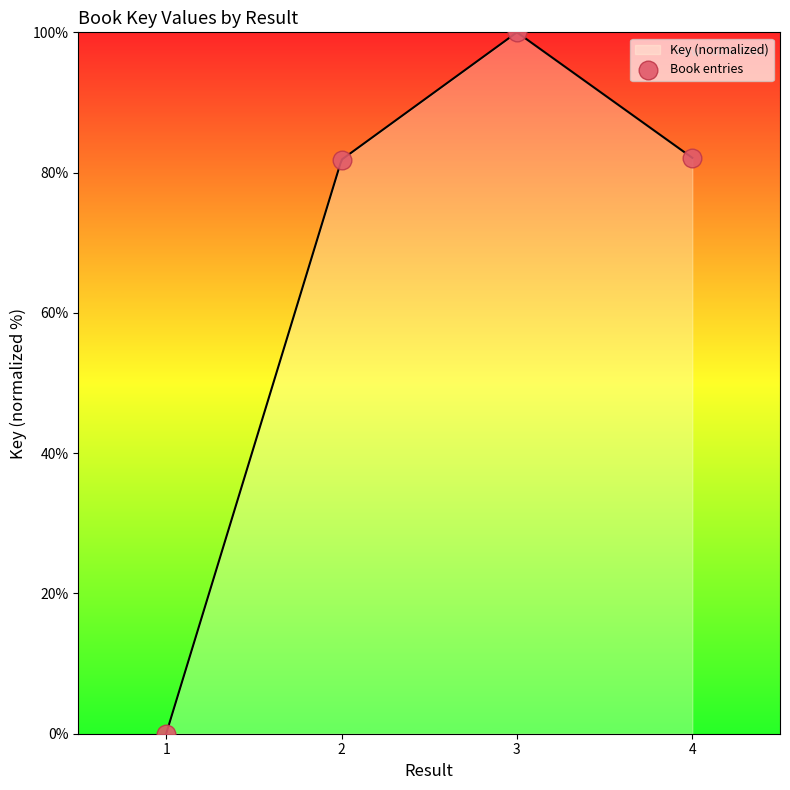

What is the change in value from 1 to 3?

+100.0